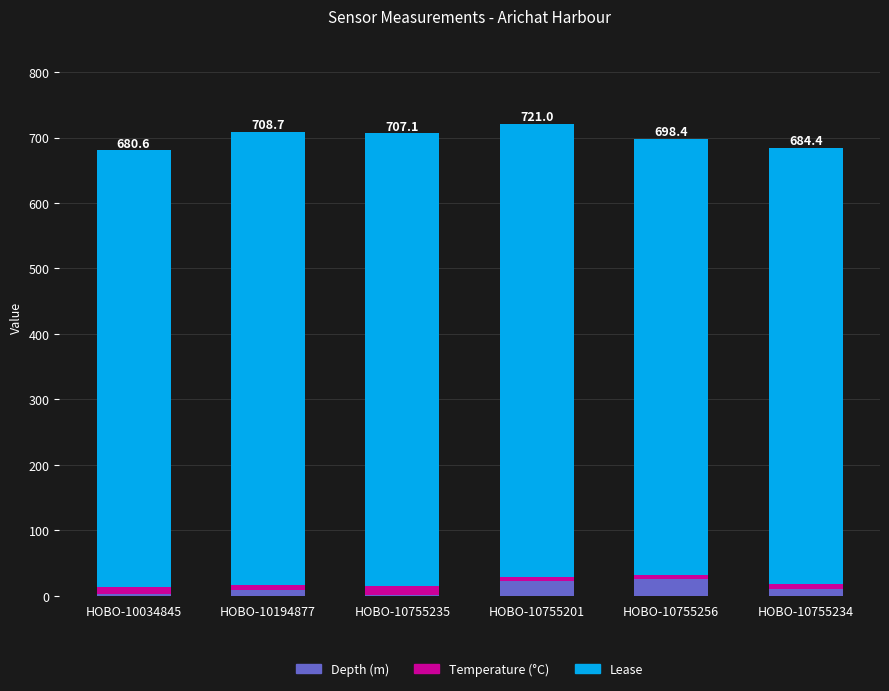

Are the bars grouped side by side (vs. stacked)?

No